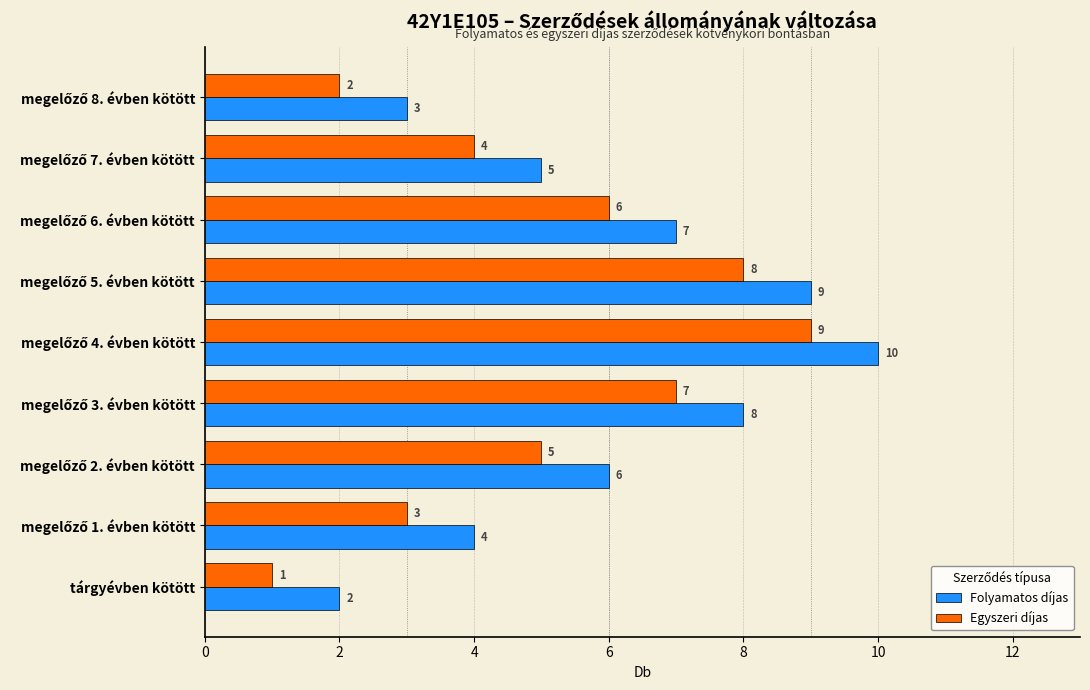

List the series in order of their peak value, lowest first.

Egyszeri díjas, Folyamatos díjas